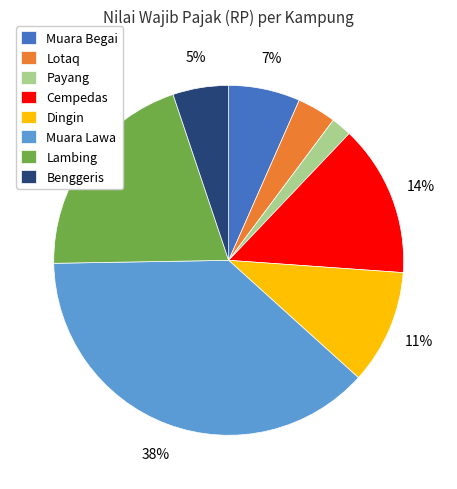

The Dingin slice represents 11% of the pie. True or false?

True